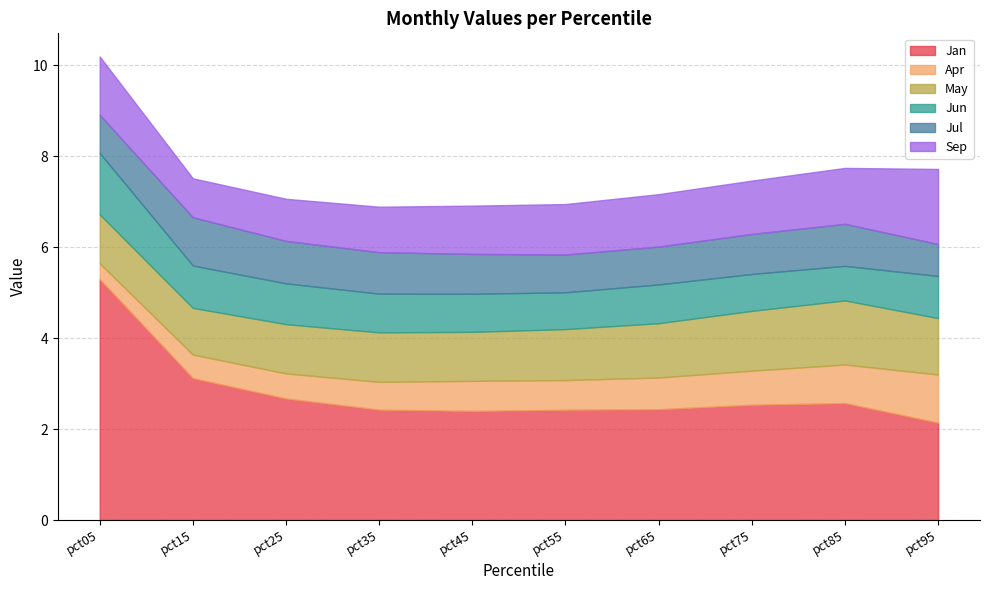

True or false: Sep and Jan cross at least once.

False